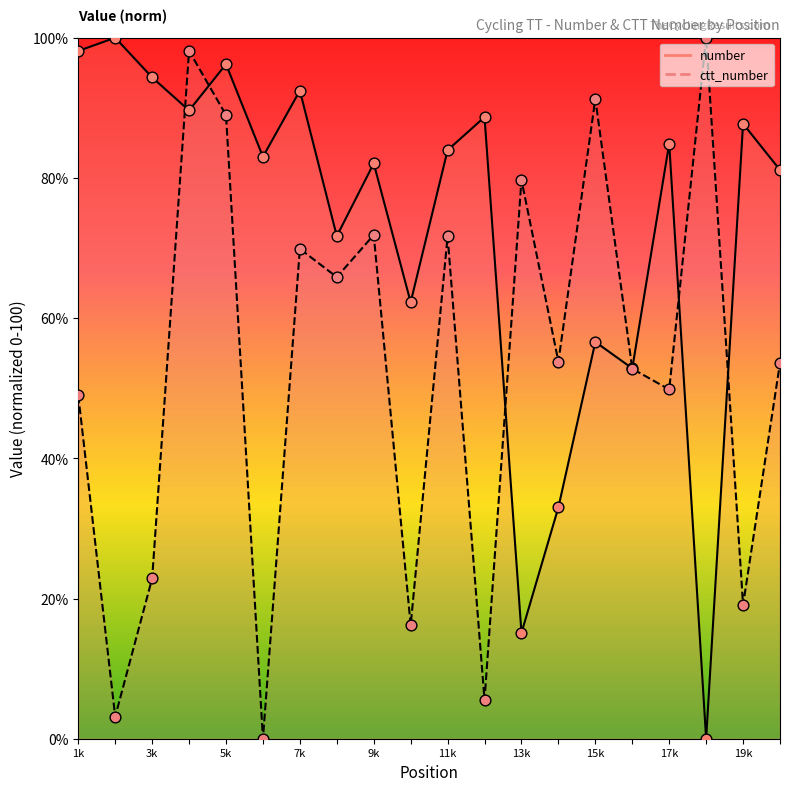

Is the value of number at 8 greater than the value of ctt_number at 2?

Yes